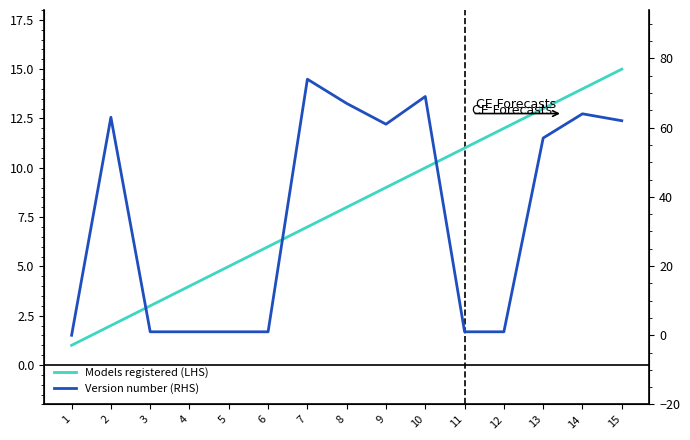

What is the maximum value shown in the chart?

74